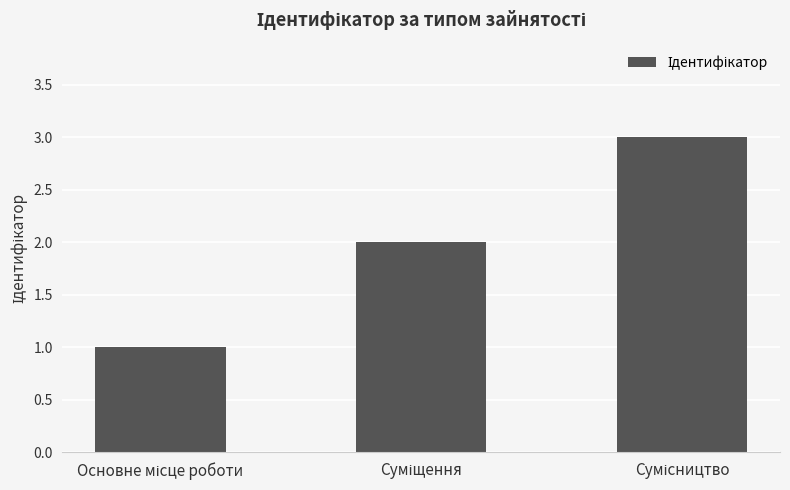

What is the greatest value displayed?

3